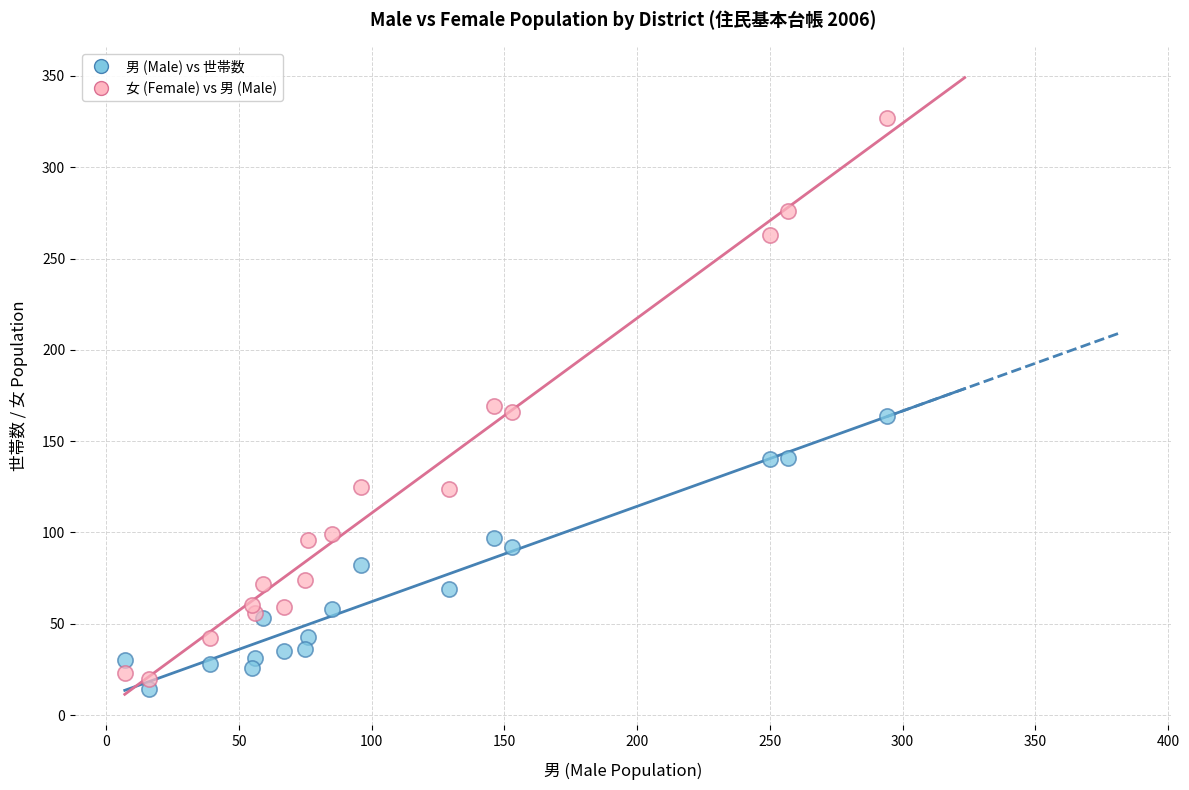

Which series contains the highest Y value?

女 (Female) vs 男 (Male)